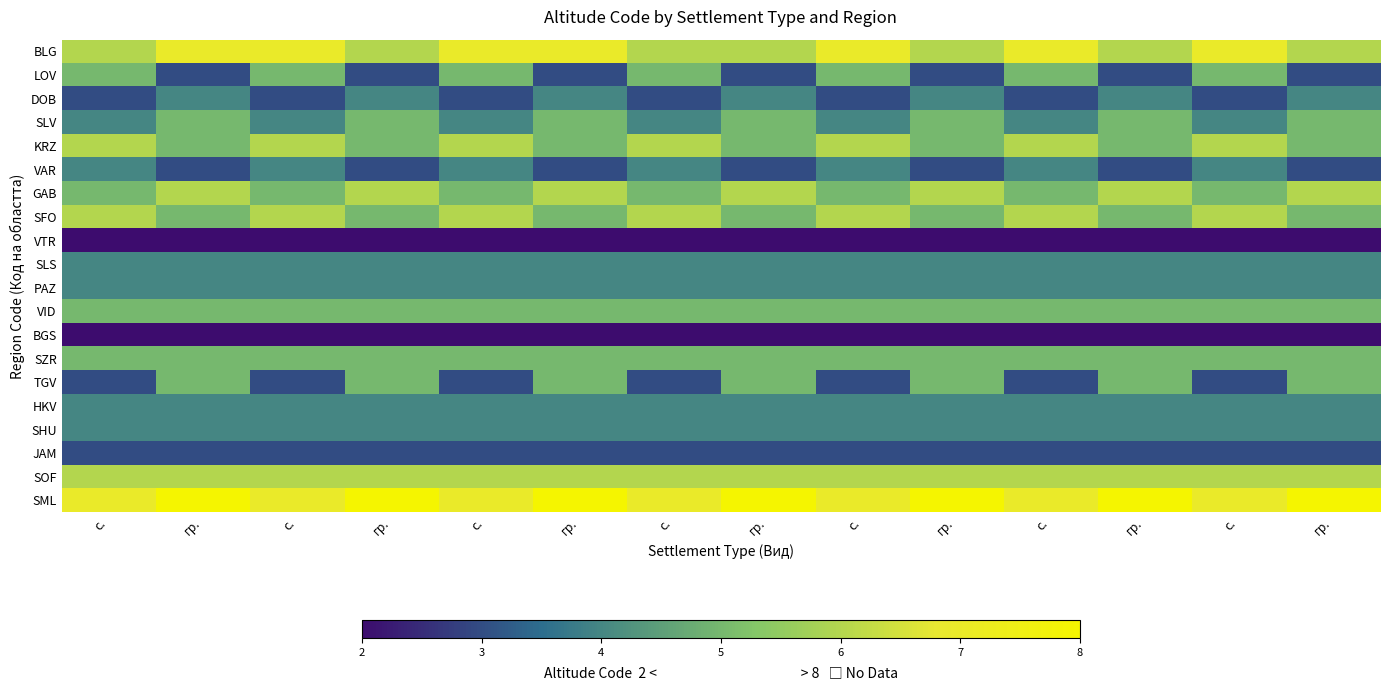

Reading right to left, transcribe all the data shown in this chart.

BLG: гр.=6	с.=7	гр.=6	с.=7	гр.=6	с.=7	гр.=6	с.=6	гр.=7	с.=7	гр.=6	с.=7	гр.=7	с.=6
LOV: гр.=3	с.=5	гр.=3	с.=5	гр.=3	с.=5	гр.=3	с.=5	гр.=3	с.=5	гр.=3	с.=5	гр.=3	с.=5
DOB: гр.=4	с.=3	гр.=4	с.=3	гр.=4	с.=3	гр.=4	с.=3	гр.=4	с.=3	гр.=4	с.=3	гр.=4	с.=3
SLV: гр.=5	с.=4	гр.=5	с.=4	гр.=5	с.=4	гр.=5	с.=4	гр.=5	с.=4	гр.=5	с.=4	гр.=5	с.=4
KRZ: гр.=5	с.=6	гр.=5	с.=6	гр.=5	с.=6	гр.=5	с.=6	гр.=5	с.=6	гр.=5	с.=6	гр.=5	с.=6
VAR: гр.=3	с.=4	гр.=3	с.=4	гр.=3	с.=4	гр.=3	с.=4	гр.=3	с.=4	гр.=3	с.=4	гр.=3	с.=4
GAB: гр.=6	с.=5	гр.=6	с.=5	гр.=6	с.=5	гр.=6	с.=5	гр.=6	с.=5	гр.=6	с.=5	гр.=6	с.=5
SFO: гр.=5	с.=6	гр.=5	с.=6	гр.=5	с.=6	гр.=5	с.=6	гр.=5	с.=6	гр.=5	с.=6	гр.=5	с.=6
VTR: гр.=2	с.=2	гр.=2	с.=2	гр.=2	с.=2	гр.=2	с.=2	гр.=2	с.=2	гр.=2	с.=2	гр.=2	с.=2
SLS: гр.=4	с.=4	гр.=4	с.=4	гр.=4	с.=4	гр.=4	с.=4	гр.=4	с.=4	гр.=4	с.=4	гр.=4	с.=4
PAZ: гр.=4	с.=4	гр.=4	с.=4	гр.=4	с.=4	гр.=4	с.=4	гр.=4	с.=4	гр.=4	с.=4	гр.=4	с.=4
VID: гр.=5	с.=5	гр.=5	с.=5	гр.=5	с.=5	гр.=5	с.=5	гр.=5	с.=5	гр.=5	с.=5	гр.=5	с.=5
BGS: гр.=2	с.=2	гр.=2	с.=2	гр.=2	с.=2	гр.=2	с.=2	гр.=2	с.=2	гр.=2	с.=2	гр.=2	с.=2
SZR: гр.=5	с.=5	гр.=5	с.=5	гр.=5	с.=5	гр.=5	с.=5	гр.=5	с.=5	гр.=5	с.=5	гр.=5	с.=5
TGV: гр.=5	с.=3	гр.=5	с.=3	гр.=5	с.=3	гр.=5	с.=3	гр.=5	с.=3	гр.=5	с.=3	гр.=5	с.=3
HKV: гр.=4	с.=4	гр.=4	с.=4	гр.=4	с.=4	гр.=4	с.=4	гр.=4	с.=4	гр.=4	с.=4	гр.=4	с.=4
SHU: гр.=4	с.=4	гр.=4	с.=4	гр.=4	с.=4	гр.=4	с.=4	гр.=4	с.=4	гр.=4	с.=4	гр.=4	с.=4
JAM: гр.=3	с.=3	гр.=3	с.=3	гр.=3	с.=3	гр.=3	с.=3	гр.=3	с.=3	гр.=3	с.=3	гр.=3	с.=3
SOF: гр.=6	с.=6	гр.=6	с.=6	гр.=6	с.=6	гр.=6	с.=6	гр.=6	с.=6	гр.=6	с.=6	гр.=6	с.=6
SML: гр.=8	с.=7	гр.=8	с.=7	гр.=8	с.=7	гр.=8	с.=7	гр.=8	с.=7	гр.=8	с.=7	гр.=8	с.=7